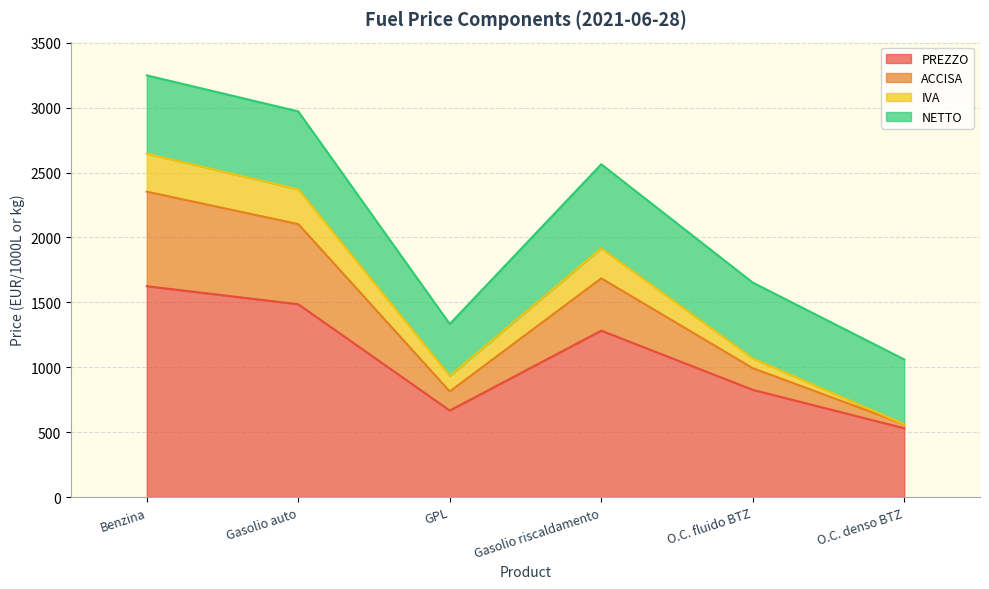

What is the label of the 3rd point from the right?

Gasolio riscaldamento